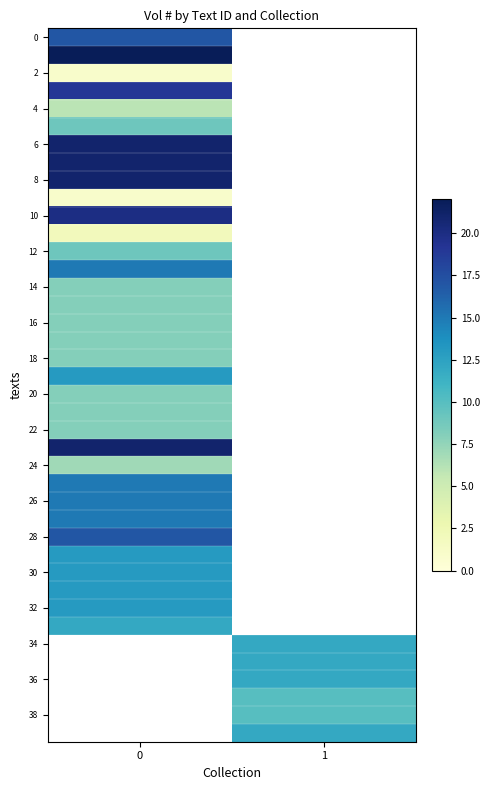

How many series are shown in this chart?

40